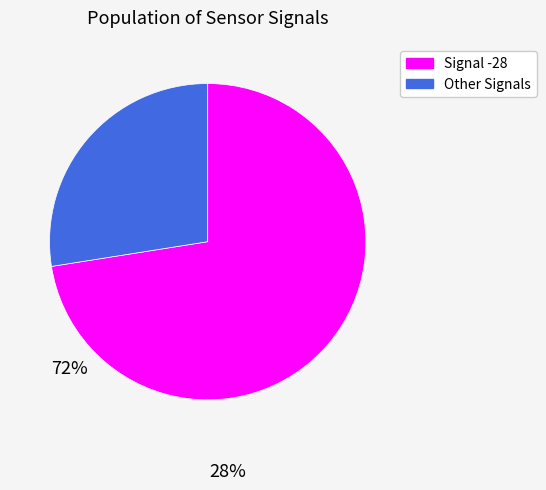

Does Other Signals represent more than half of the total?

No